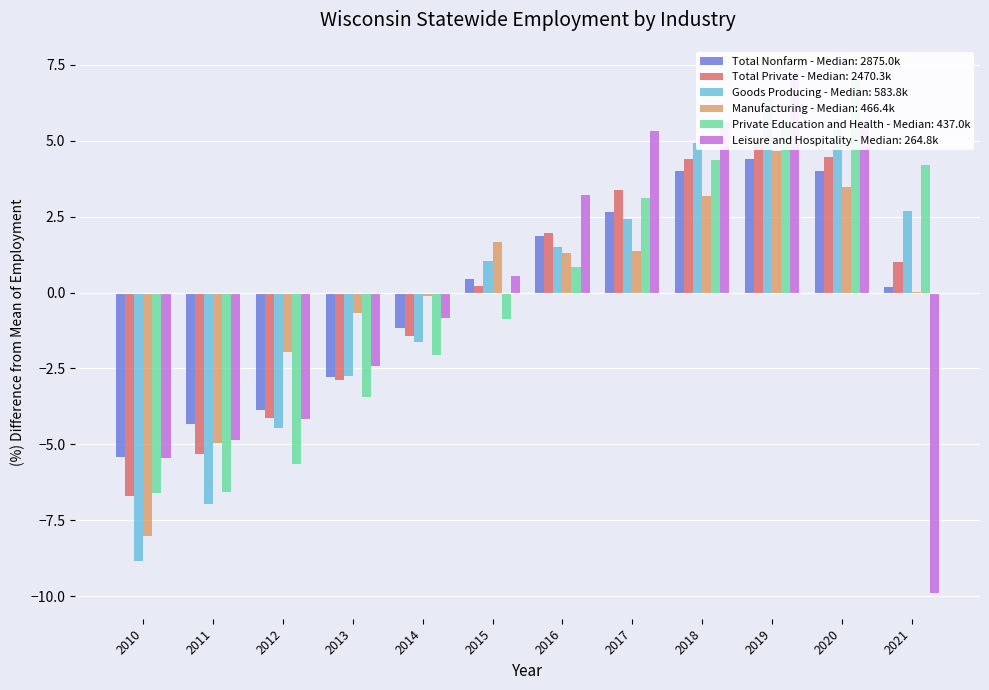

At how many categories does at least one series exceed 0?

7